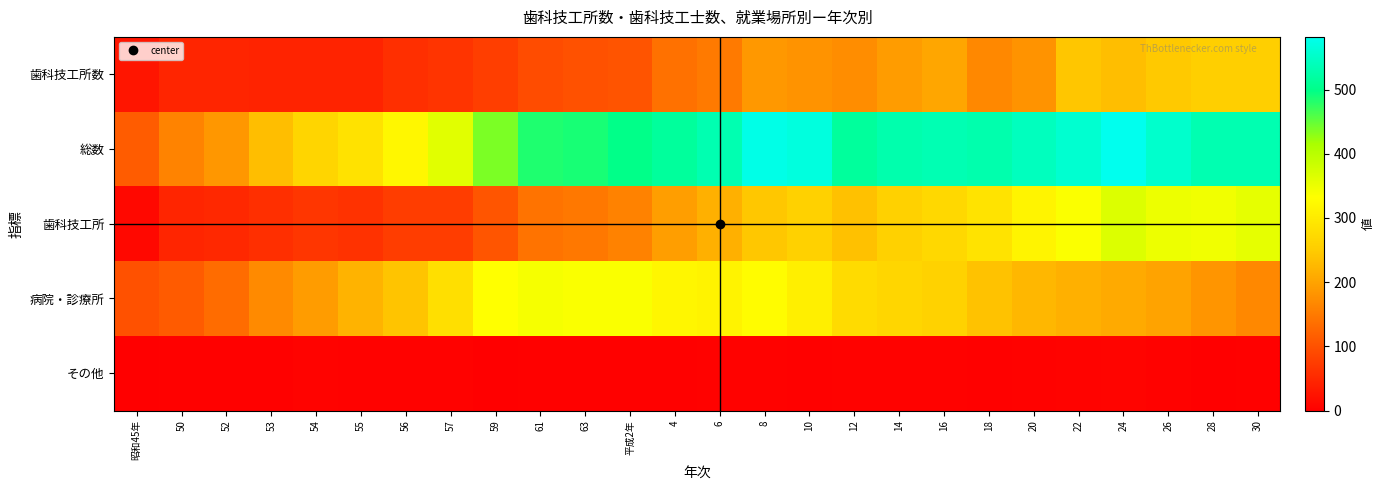

List the series in order of their peak value, highest first.

総数, 歯科技工所, 病院・診療所, 歯科技工所数, その他